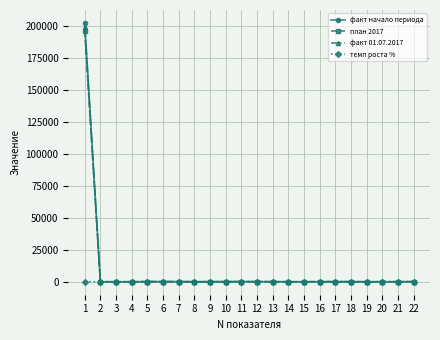

The план 2017 series shows 0.0 at 15. True or false?

True